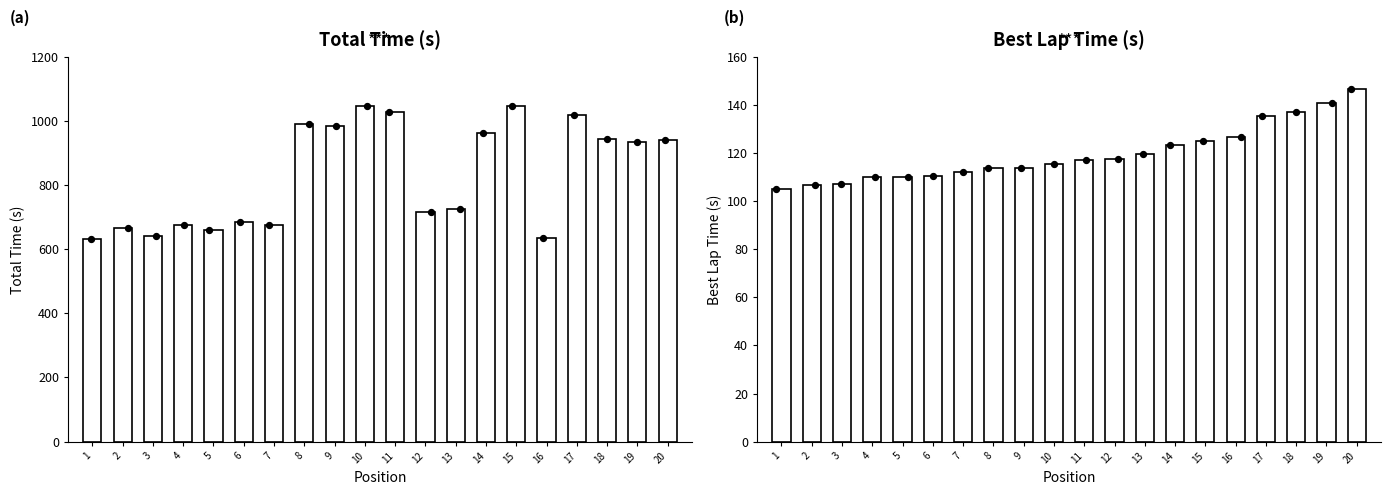

Which series contains the highest Y value?

Total Time